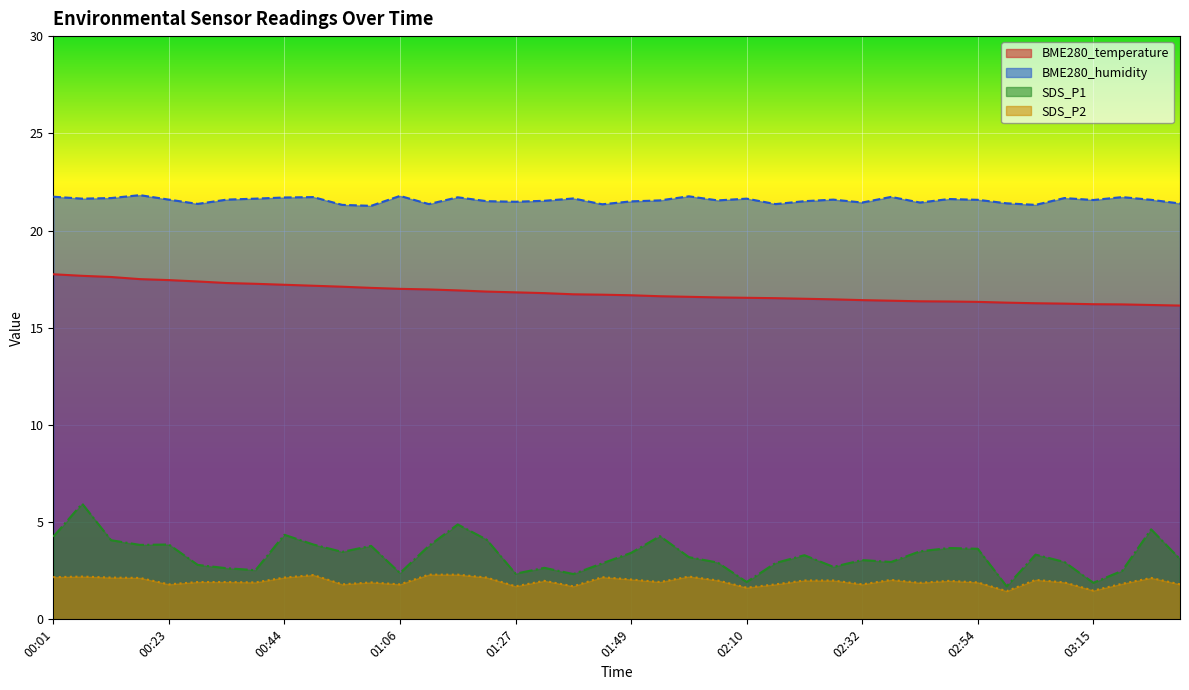

At which category does BME280_humidity reach its first local peak?

00:18